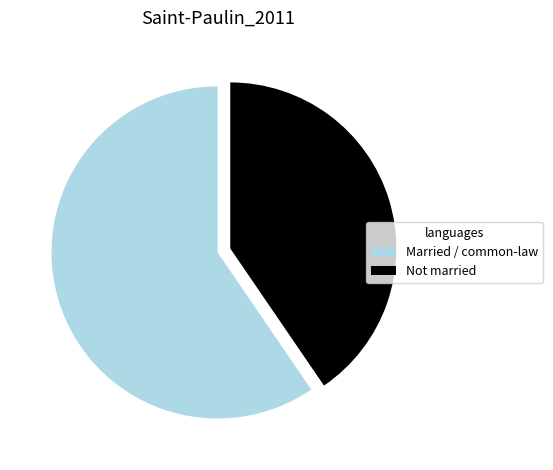

What is the smallest slice in the pie chart?

Not married